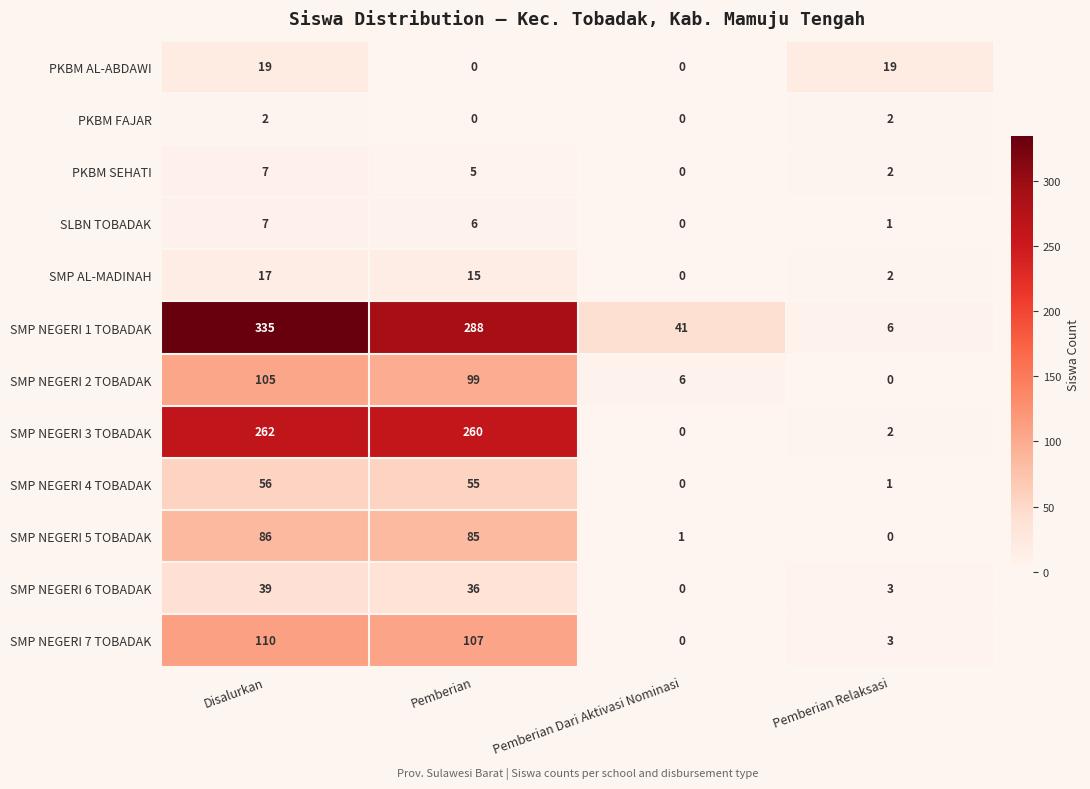

How many values in SMP NEGERI 4 TOBADAK are above zero?

3